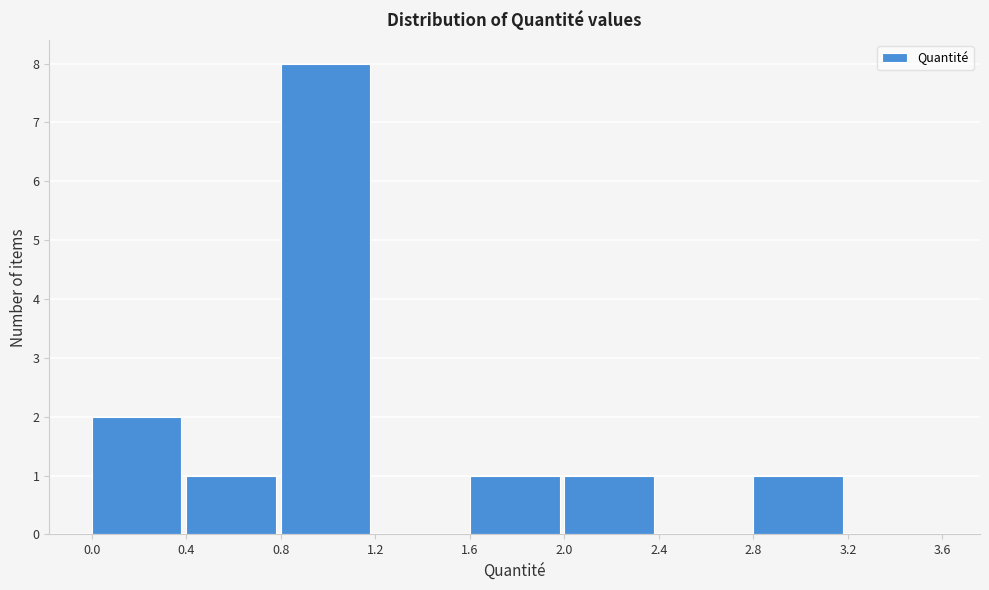

What is the height of the bar covering 1.6 to 2.0 on the x-axis? The values are not printed on the chart, so give them approximately, as read against the axis.

1